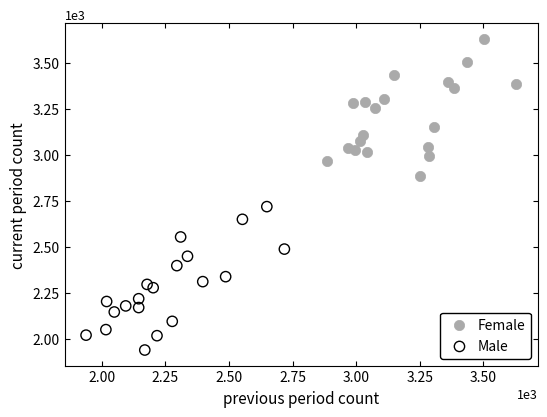

Which series has the largest Y range (max minus min)?

Male